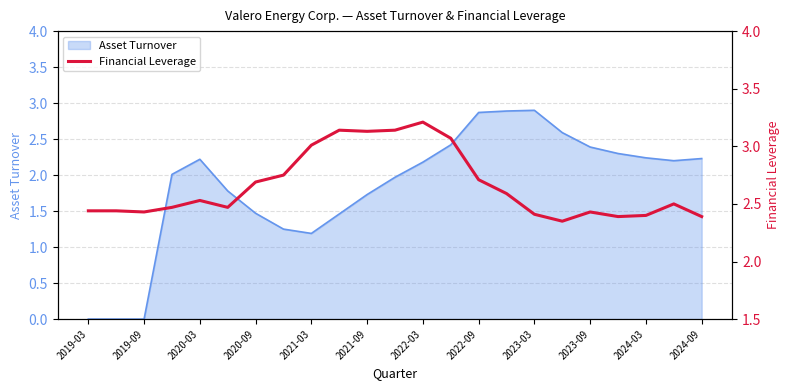

What is the maximum value for Asset Turnover?

2.9